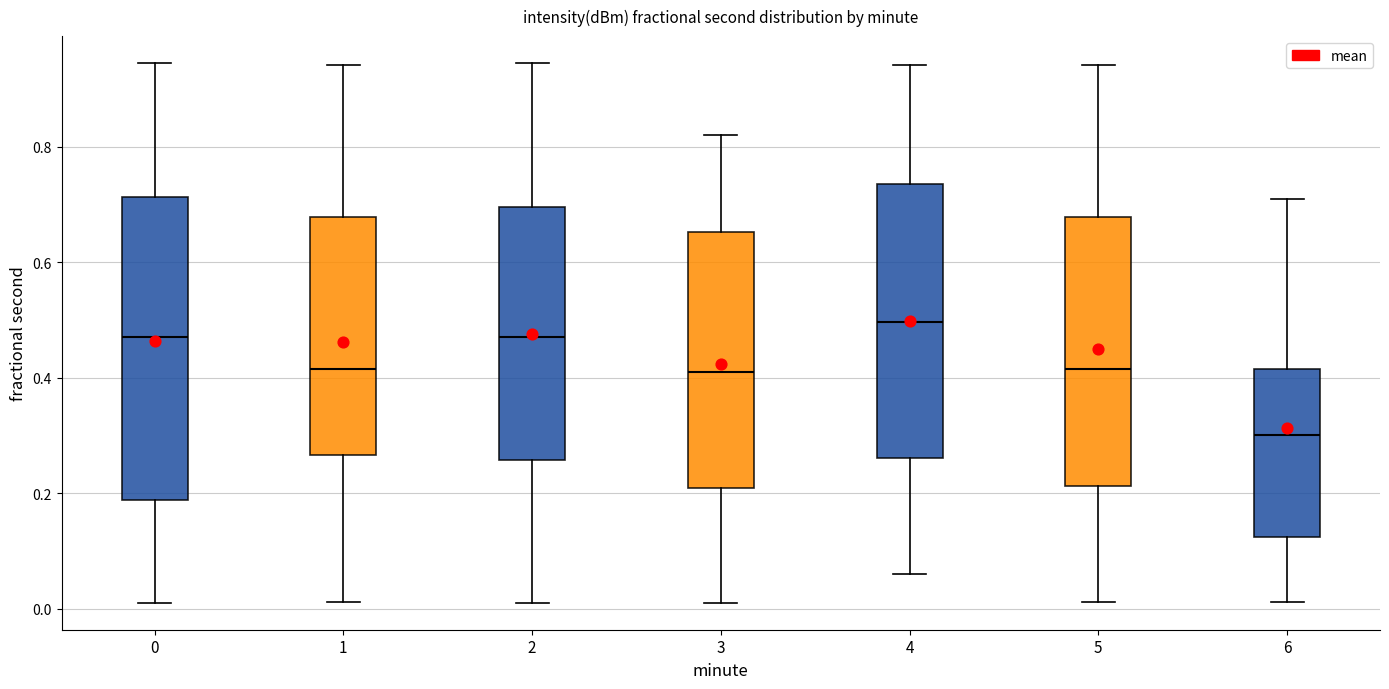

Reading left to right, read every box against the y-axis: the position of its median line, the range the box covers, and the ends of its whiskers. The values are not printed on the chart, so give them approximately, as read against the axis.

0: median 0.48, box 0.18 to 0.72, whiskers 0.02 to 0.94
1: median 0.42, box 0.26 to 0.68, whiskers 0.02 to 0.94
2: median 0.48, box 0.26 to 0.70, whiskers 0.02 to 0.94
3: median 0.40, box 0.20 to 0.66, whiskers 0.02 to 0.82
4: median 0.50, box 0.26 to 0.74, whiskers 0.06 to 0.94
5: median 0.42, box 0.22 to 0.68, whiskers 0.02 to 0.94
6: median 0.30, box 0.12 to 0.42, whiskers 0.02 to 0.70